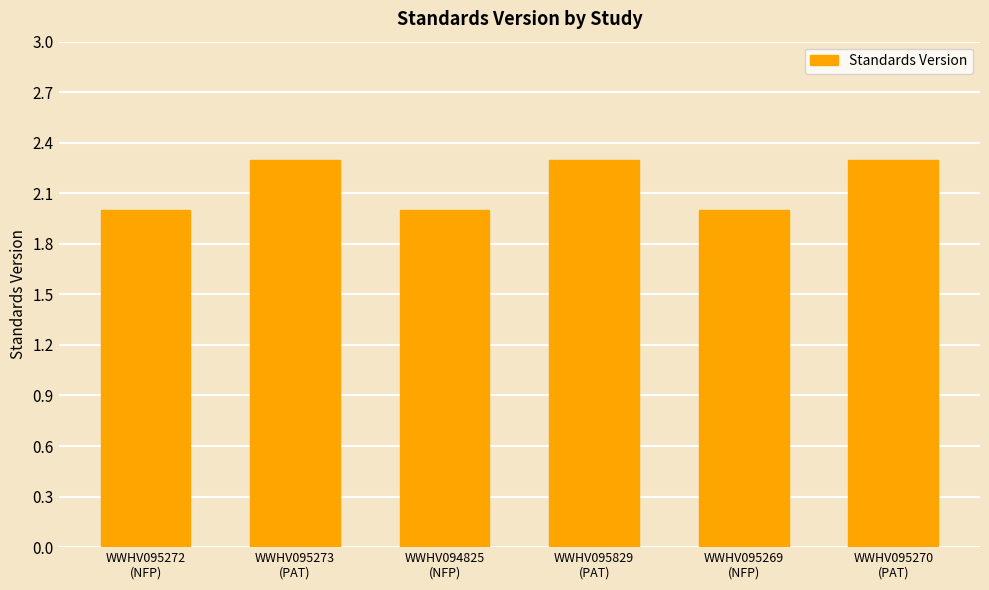

What is the difference between the maximum and minimum values?

0.3